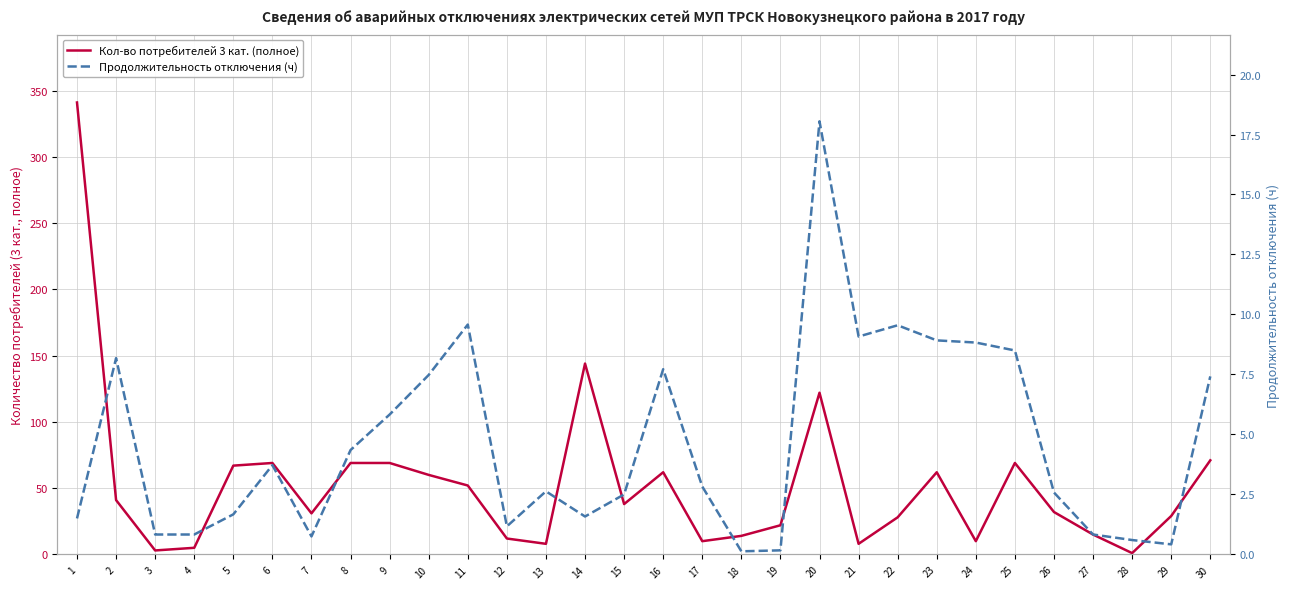

What is the lowest value of the Кол-во потребителей 3 кат. (полное) series?

1.0